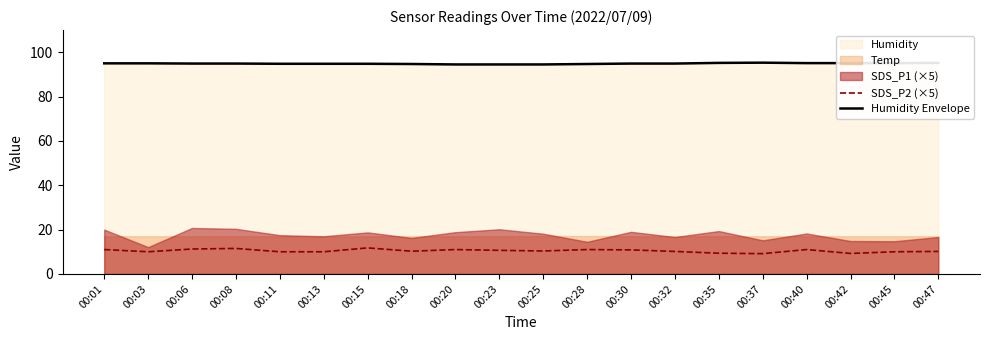

What is the smallest value displayed?

9.2